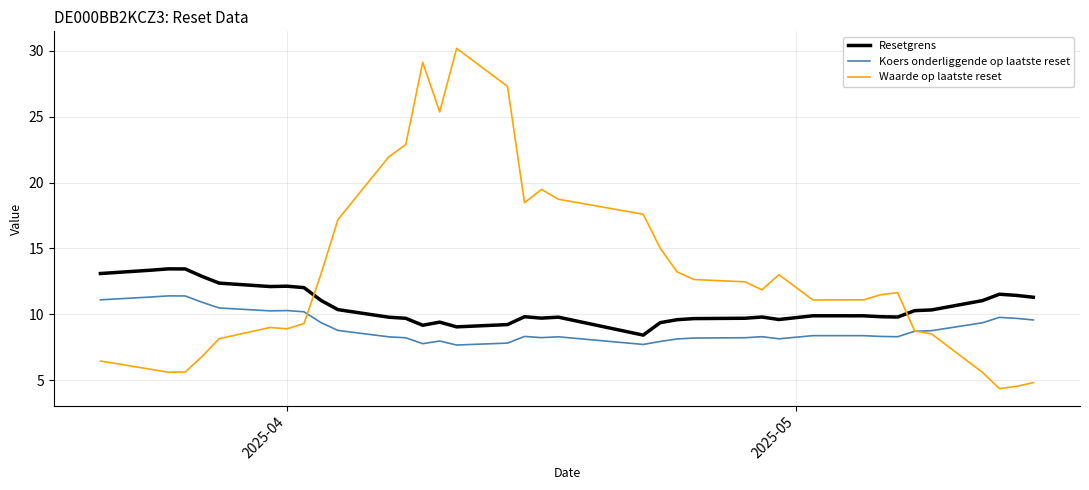

Which series has the largest total across all categories?

Waarde op laatste reset